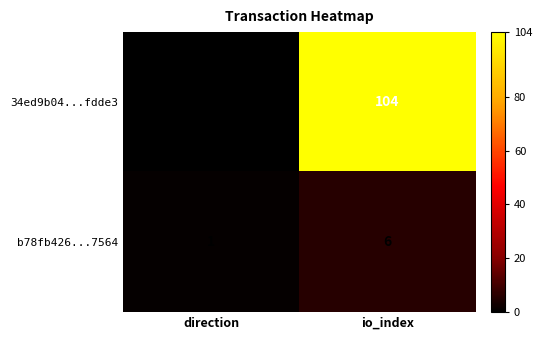

True or false: 34ed9b04...fdde3 has a value of -2 at direction.

False